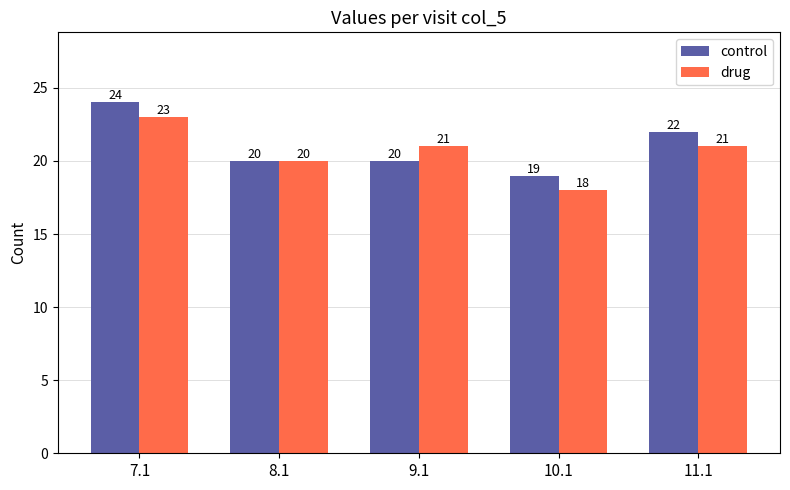

What is the label of the 5th bar from the left?

11.1